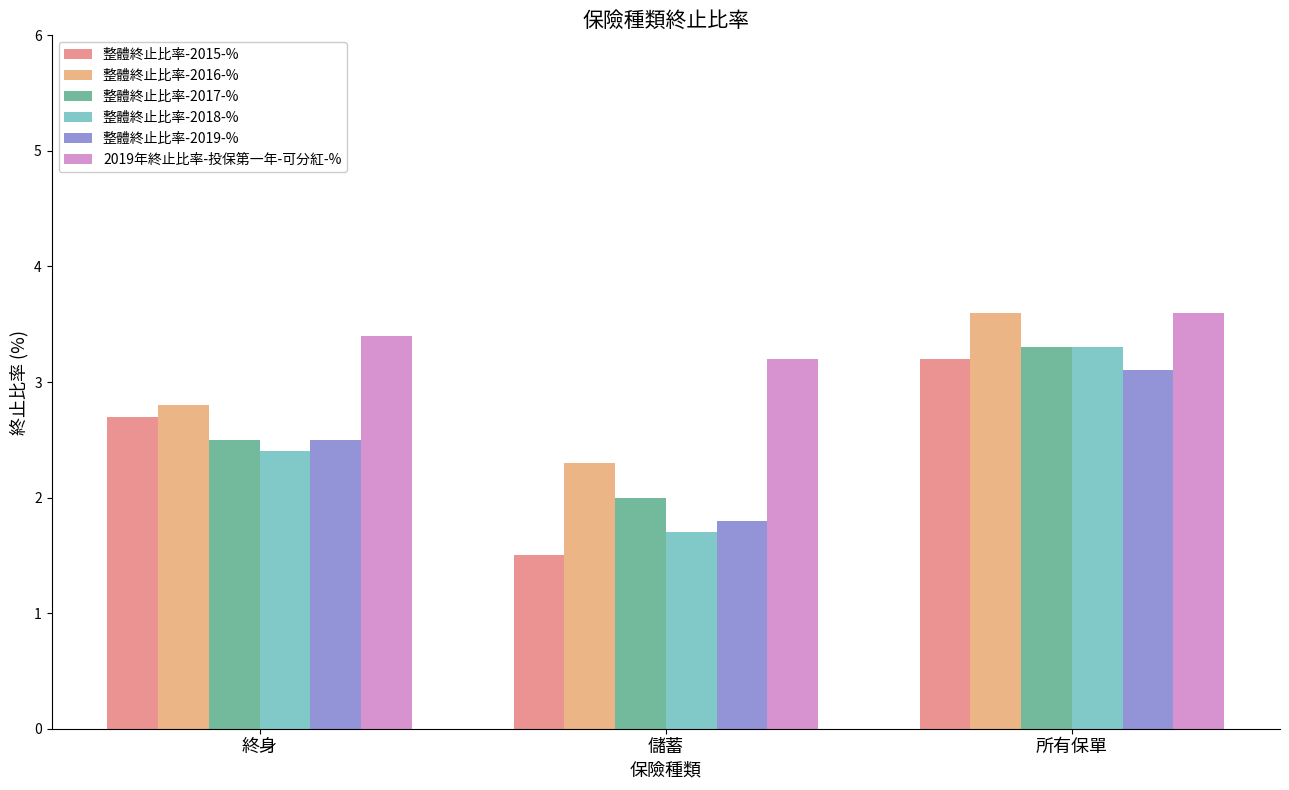

Between 終身 and 所有保單, which series saw the biggest shift?

整體終止比率-2018-%